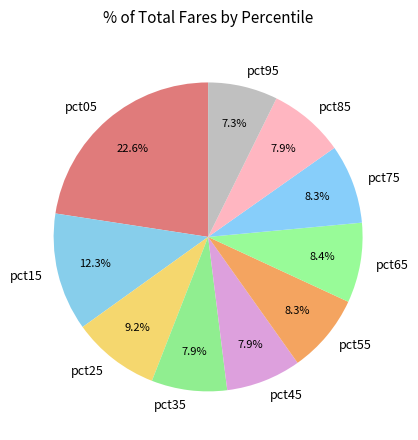

Count the number of slices in the pie.

10